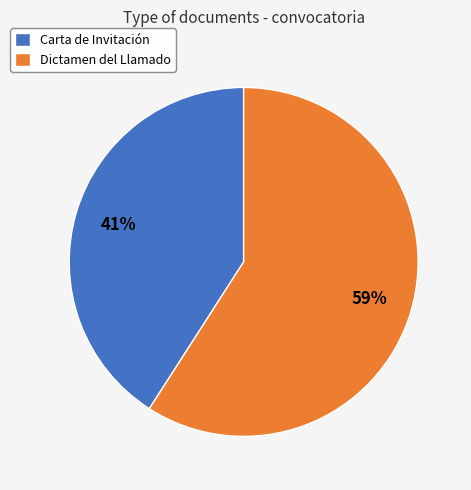

Is the sum of Carta de Invitación and Dictamen del Llamado greater than half?

Yes